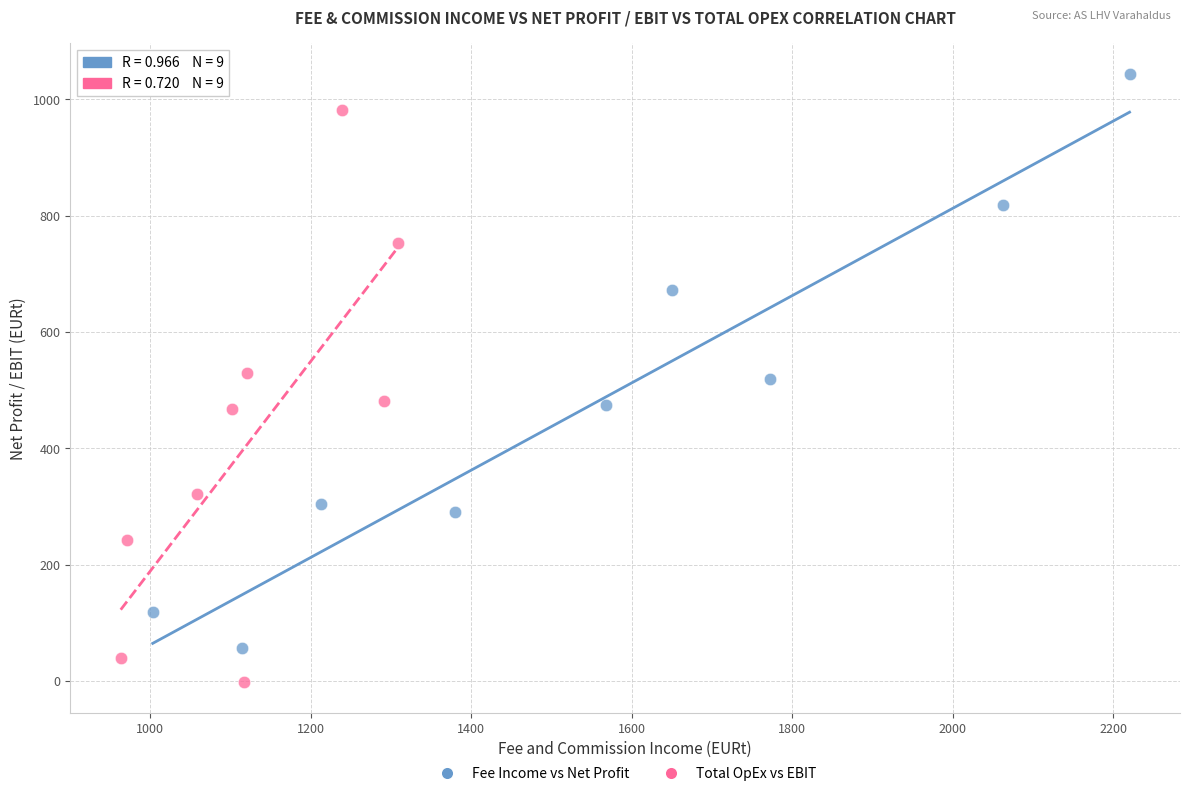

Which series contains the lowest Y value?

Total OpEx vs EBIT